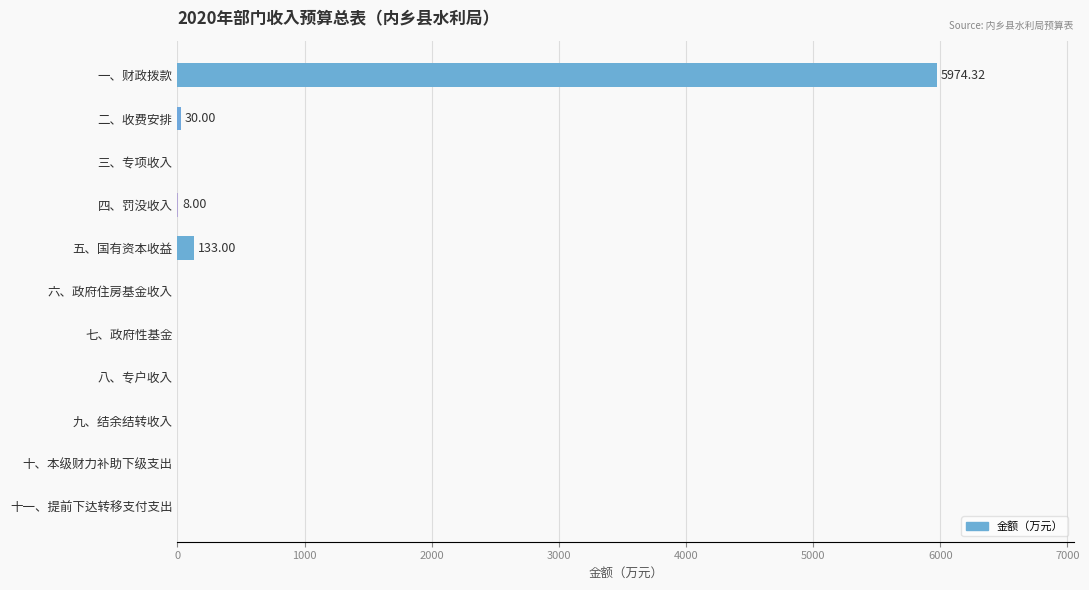

Are the bars grouped side by side (vs. stacked)?

No